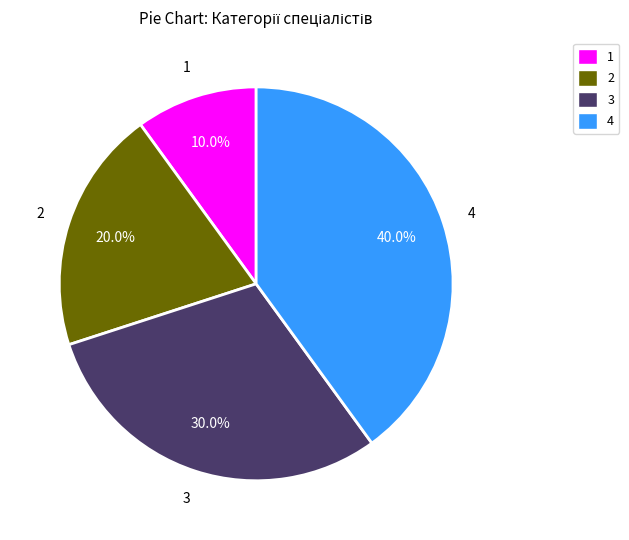

Is there a majority slice in this chart?

No